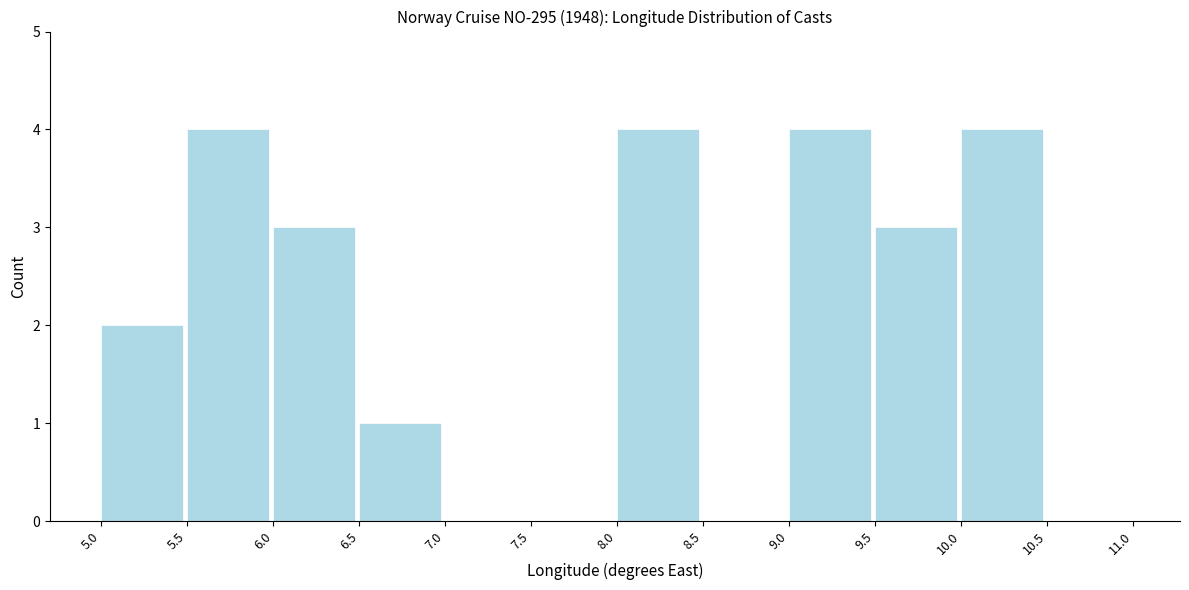

What is the height of the bar covering 10.0 to 10.5 on the x-axis? The values are not printed on the chart, so give them approximately, as read against the axis.

4